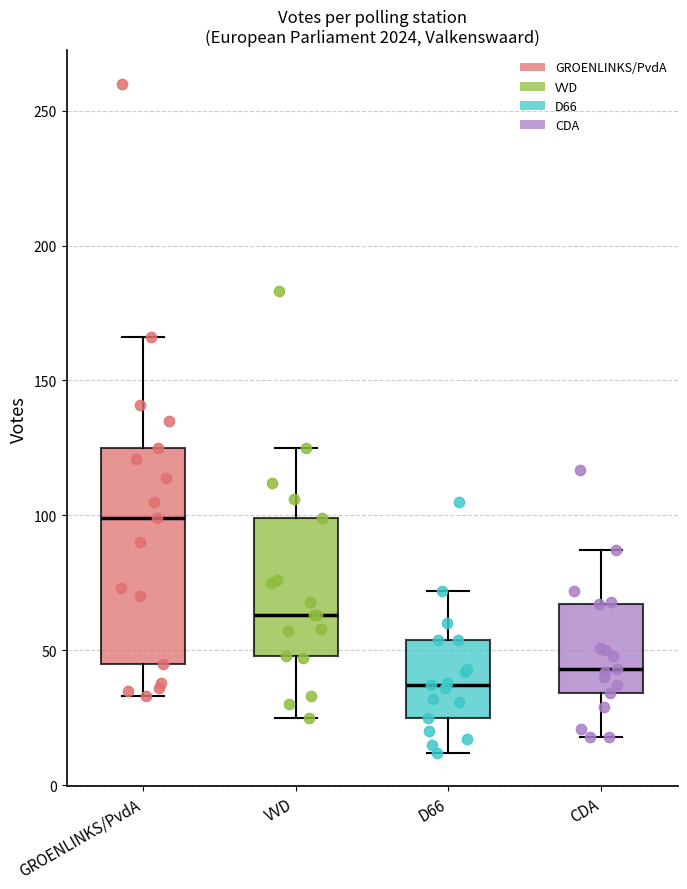

Reading left to right, read every box against the y-axis: the position of its median line, the range the box covers, and the ends of its whiskers. The values are not printed on the chart, so give them approximately, as read against the axis.

GROENLINKS/PvdA: median 100, box 45 to 125, whiskers 35 to 165
VVD: median 65, box 50 to 100, whiskers 25 to 125
D66: median 35, box 25 to 55, whiskers 10 to 70
CDA: median 45, box 35 to 65, whiskers 20 to 85